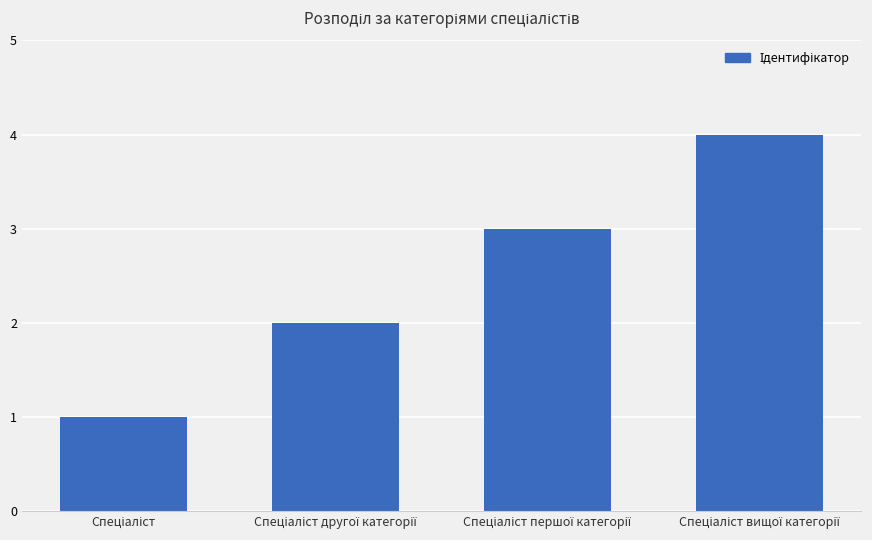

Reading left to right, list all the values displayed in this chart.

1	2	3	4